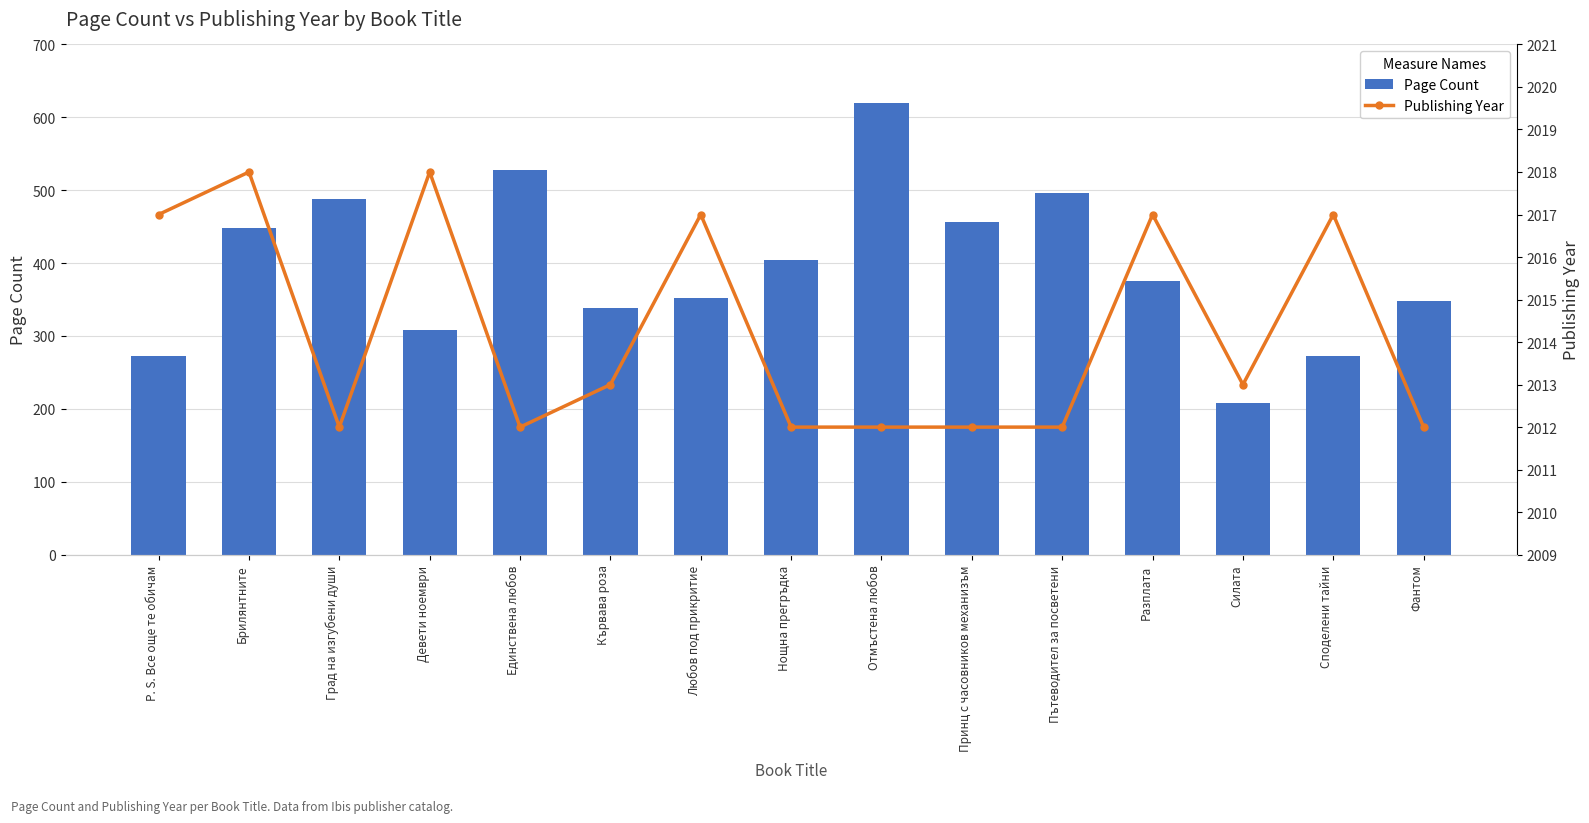

What is the difference between the maximum and second lowest values in the Publishing Year series?

6